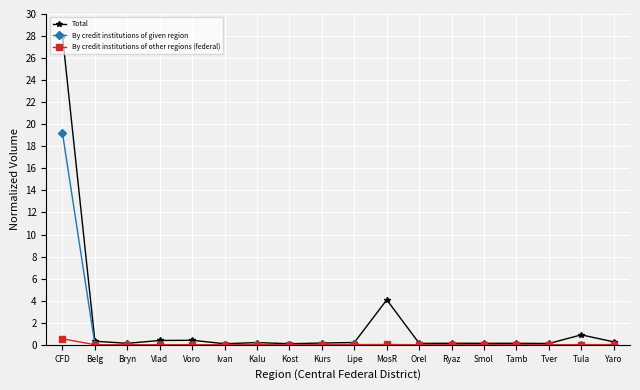

The value of By credit institutions of given region at Tula is 0.0. True or false?

True